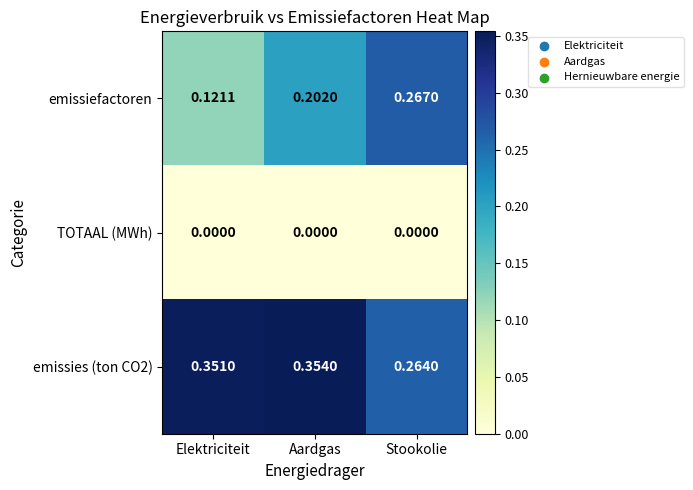

At which category is the sum across all series the highest?

Aardgas